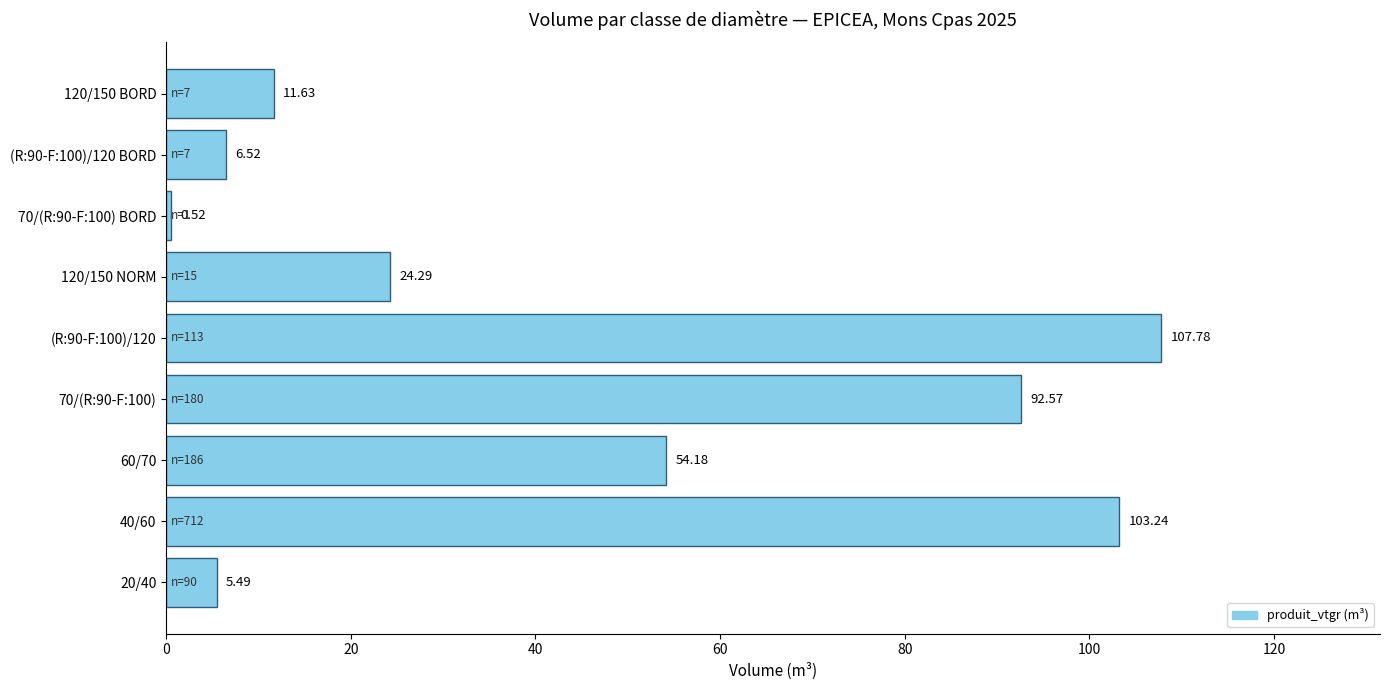

What is the sum of all values?

406.2